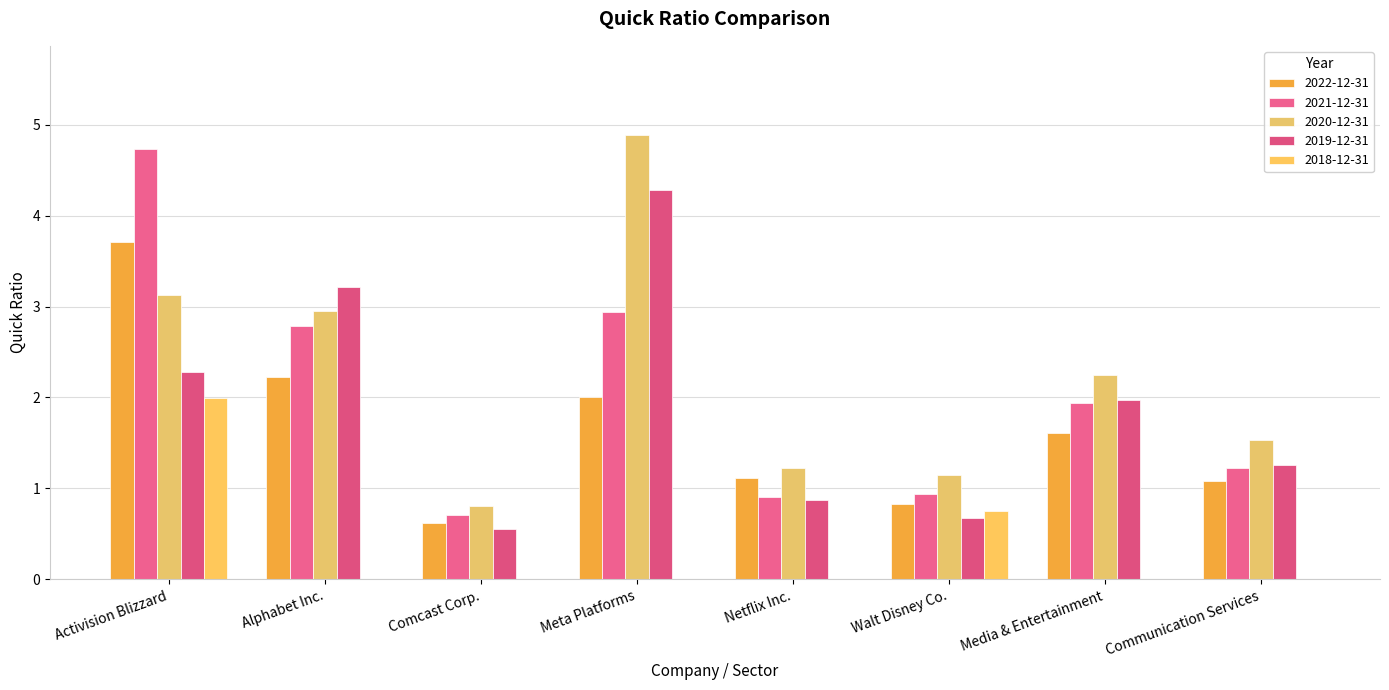

What is the total value across all series at Meta Platforms?

14.1